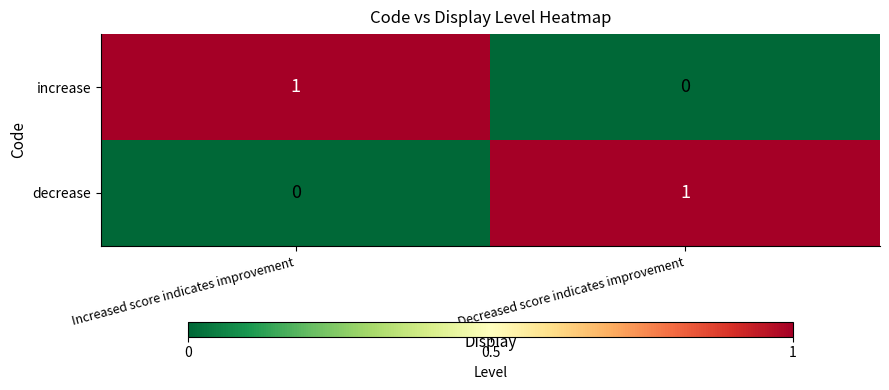

The value of decrease at Decreased score indicates improvement is 0. True or false?

False